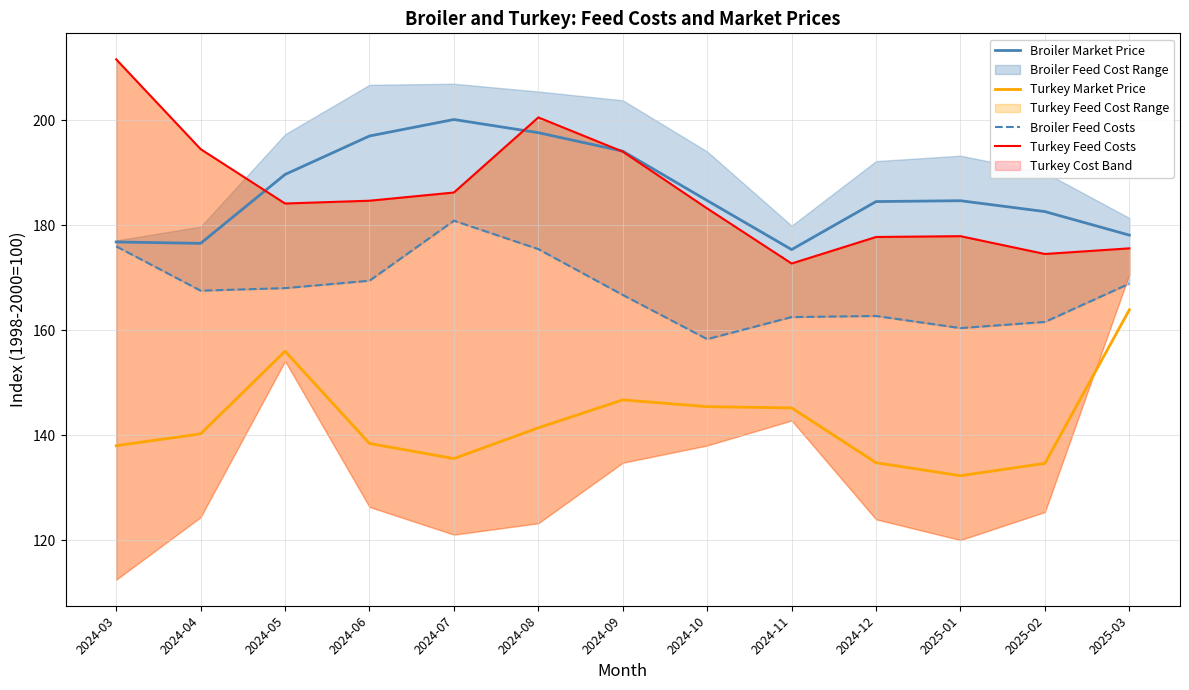

What is the sum of the Broiler Market Price values at 2025-01 and 2024-07?

384.9